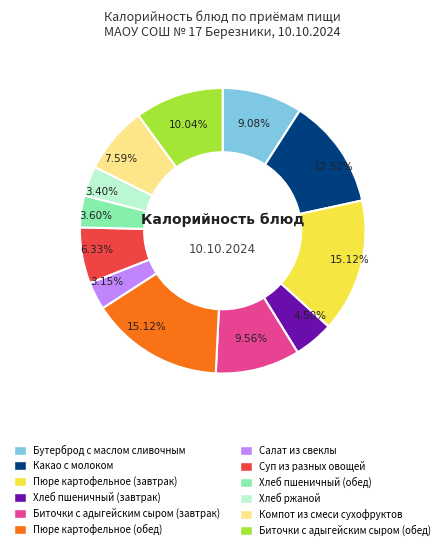

Approximately how many times larger is the value at Компот из смеси сухофруктов compared to Биточки с адыгейским сыром (завтрак)?

0.8